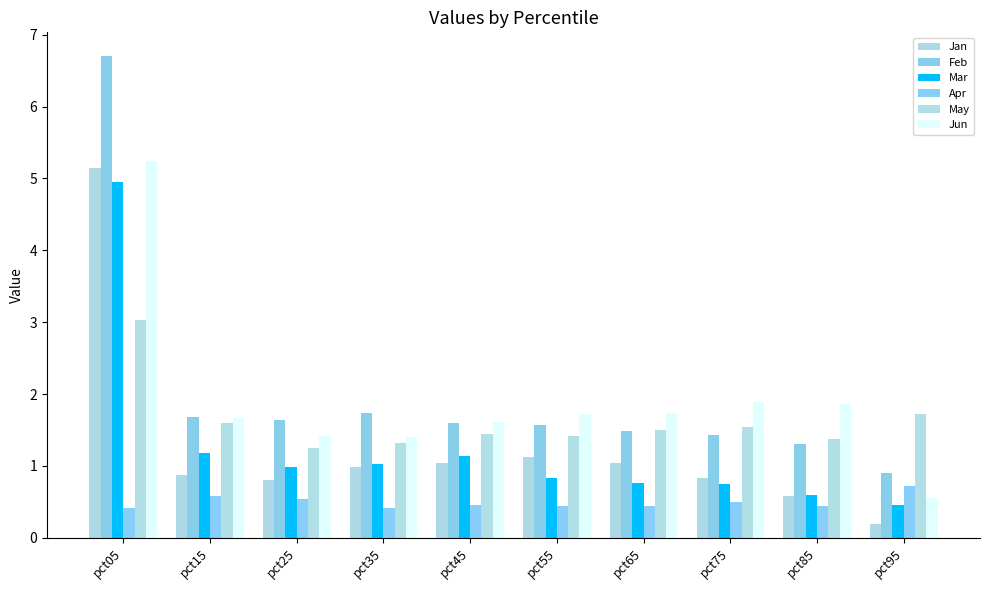

Between pct45 and pct15, which is larger?

pct45